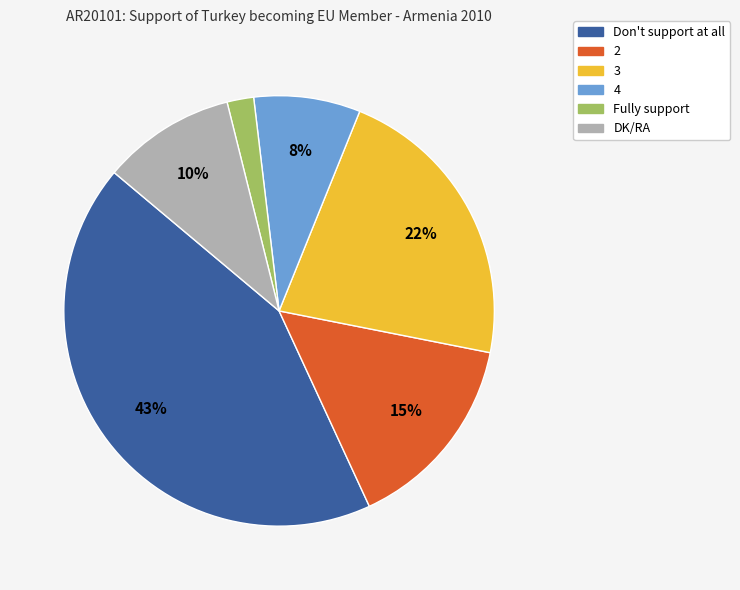

What percentage is the 4 slice, to the nearest percent?

8%